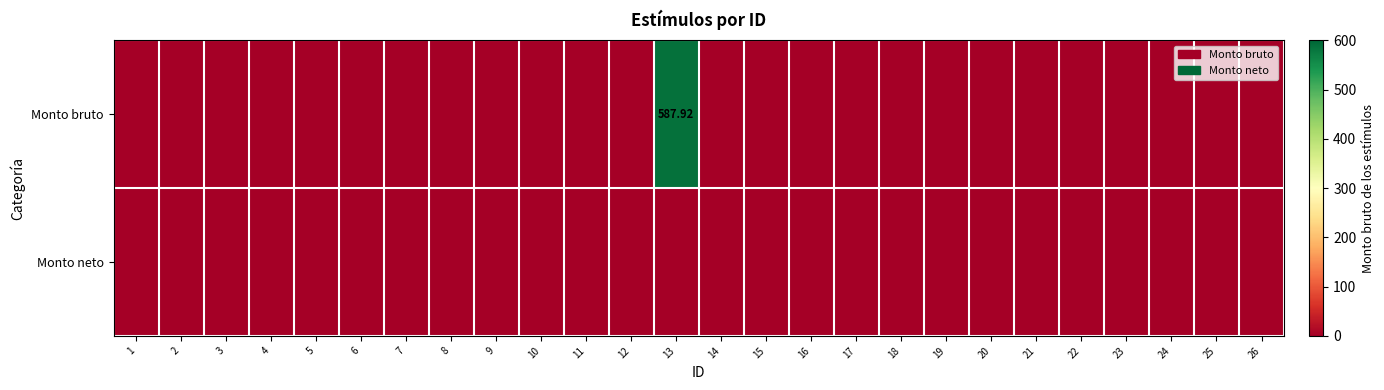

Rank the series by their maximum value, from highest to lowest.

Monto bruto, Monto neto